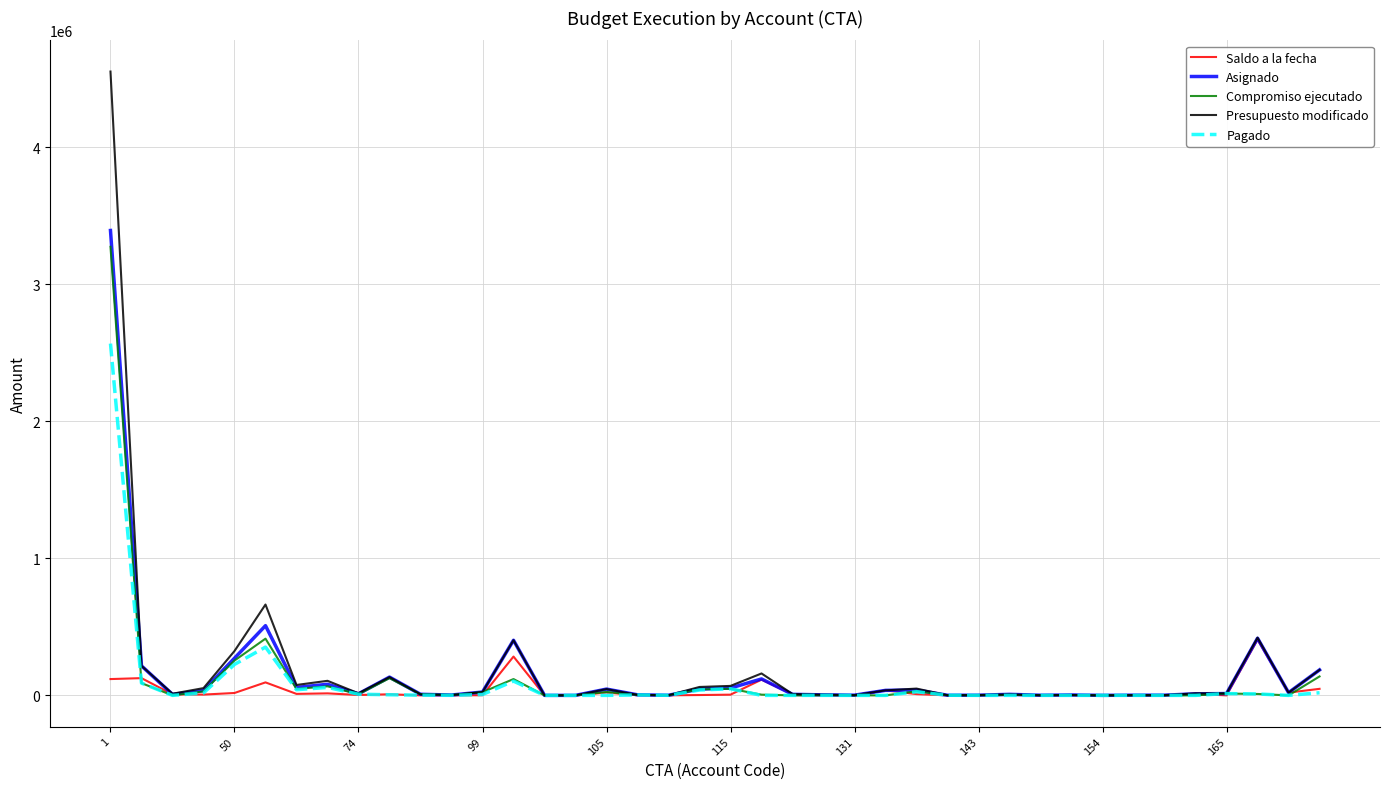

What is the maximum value shown in the chart?

4553619.0